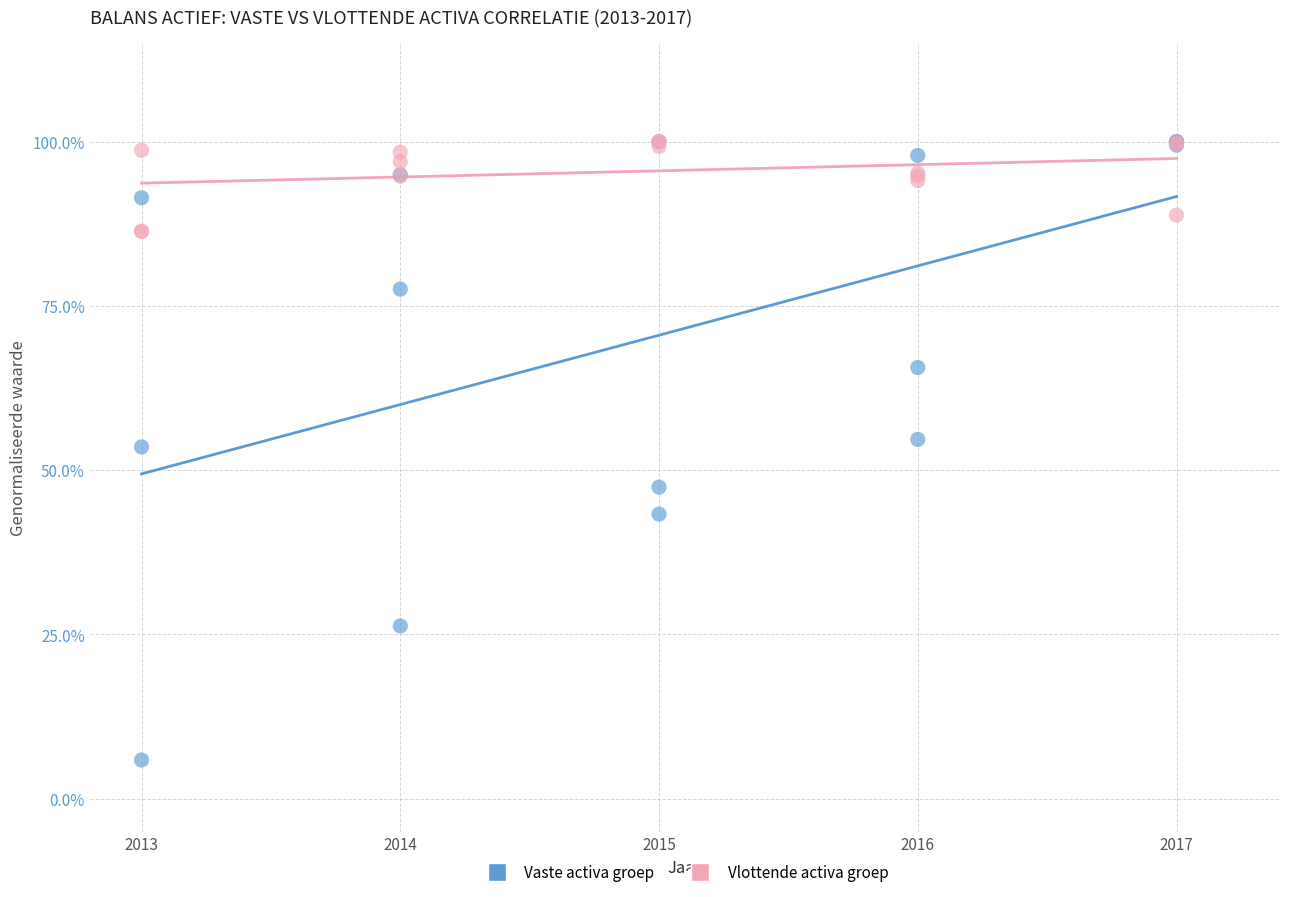

What are all the series names shown in the legend?

Vaste activa groep, Vlottende activa groep